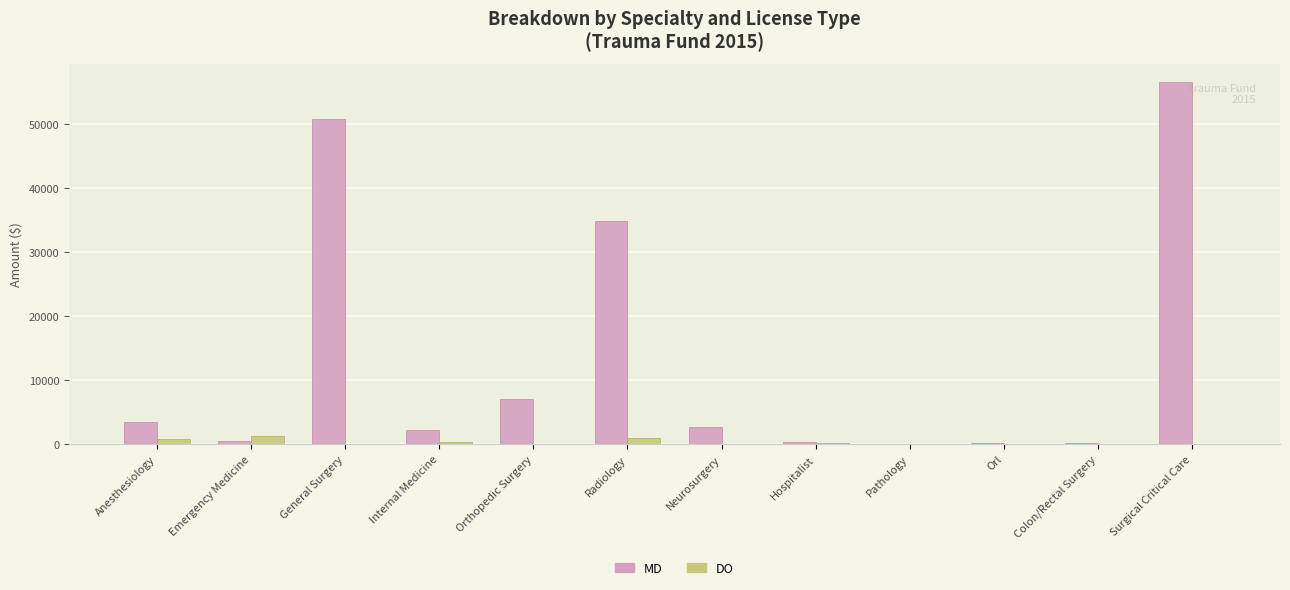

What is the highest value of the DO series?

1229.2